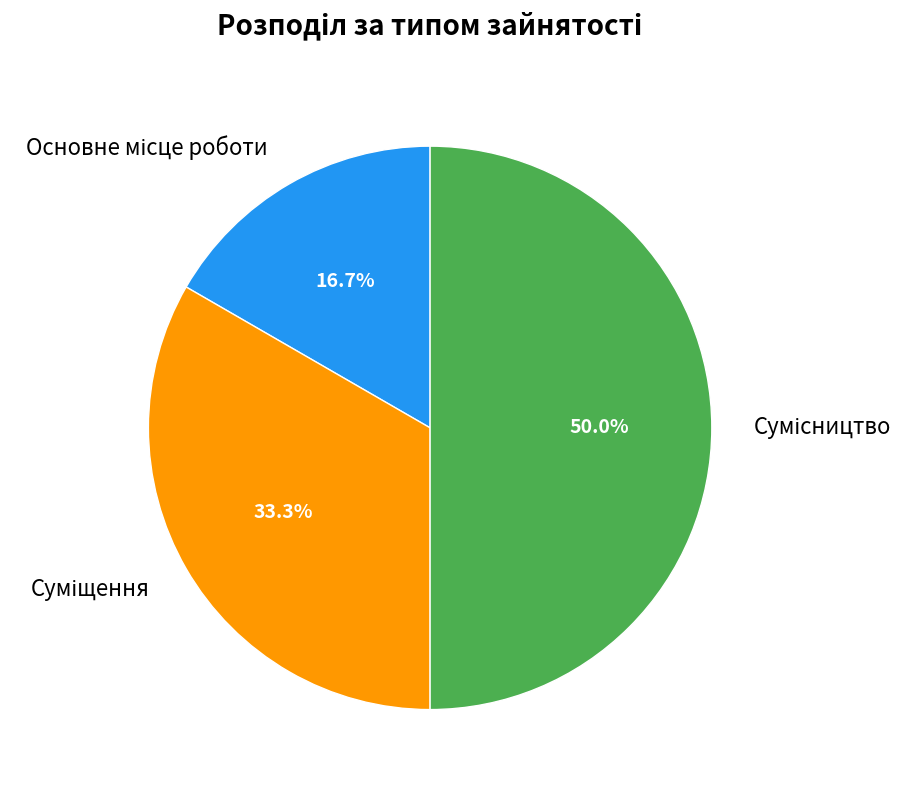

To the nearest percent, what is the difference between the largest and smallest slice percentages?

33%